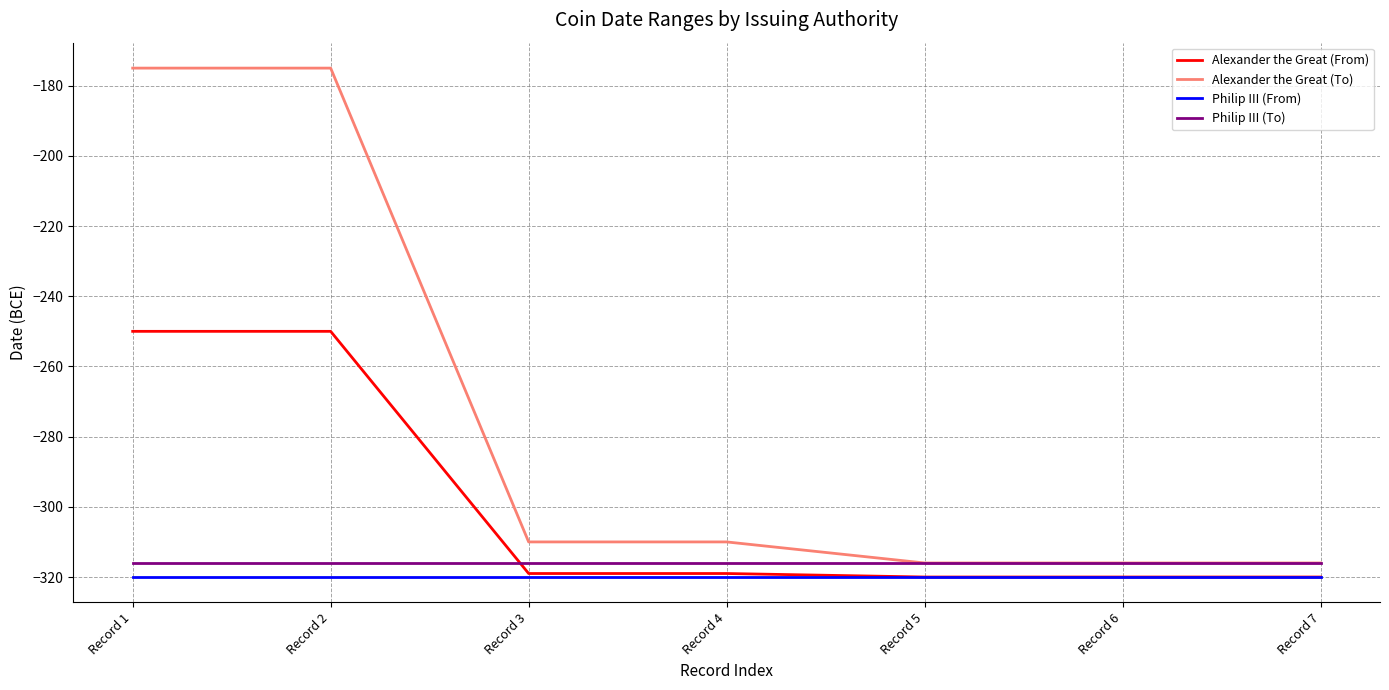

Which series changed the most between Record 2 and Record 7?

Alexander the Great (To)